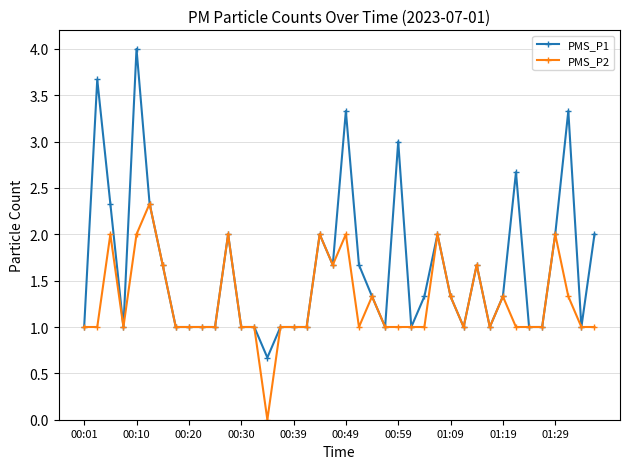

Which series has the largest range (max minus min)?

PMS_P1